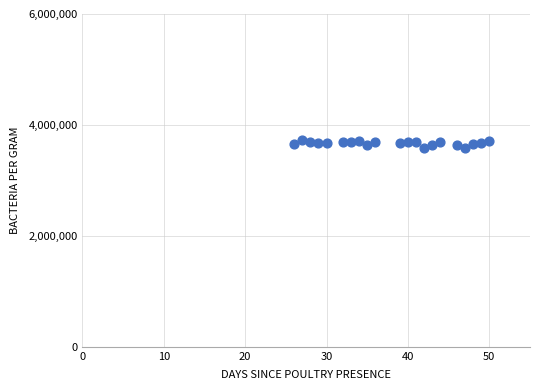

What is the range of Y values (max minus min)?

144000.0